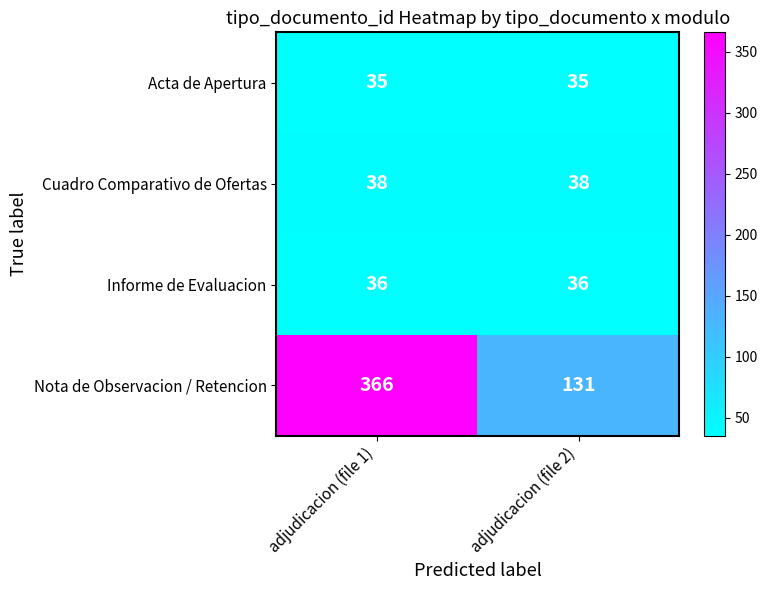

At which category does the chart reach its peak across all series?

adjudicacion (file 1)